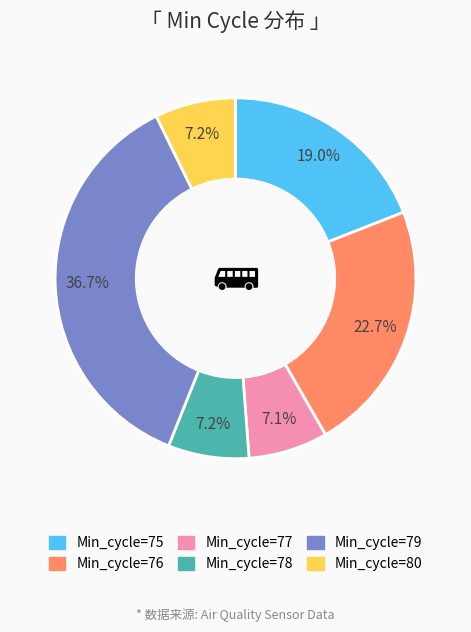

Between Min_cycle=76 and Min_cycle=80, which is larger?

Min_cycle=76